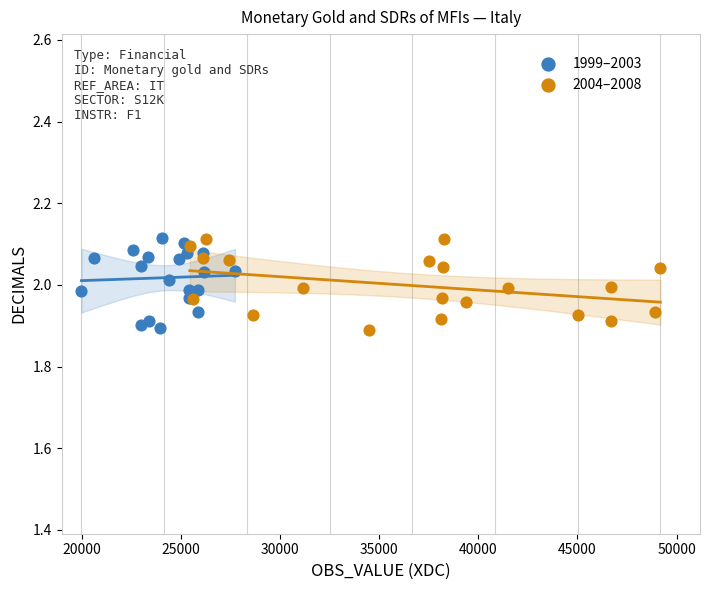

What are all the series names shown in the legend?

1999–2003, 2004–2008